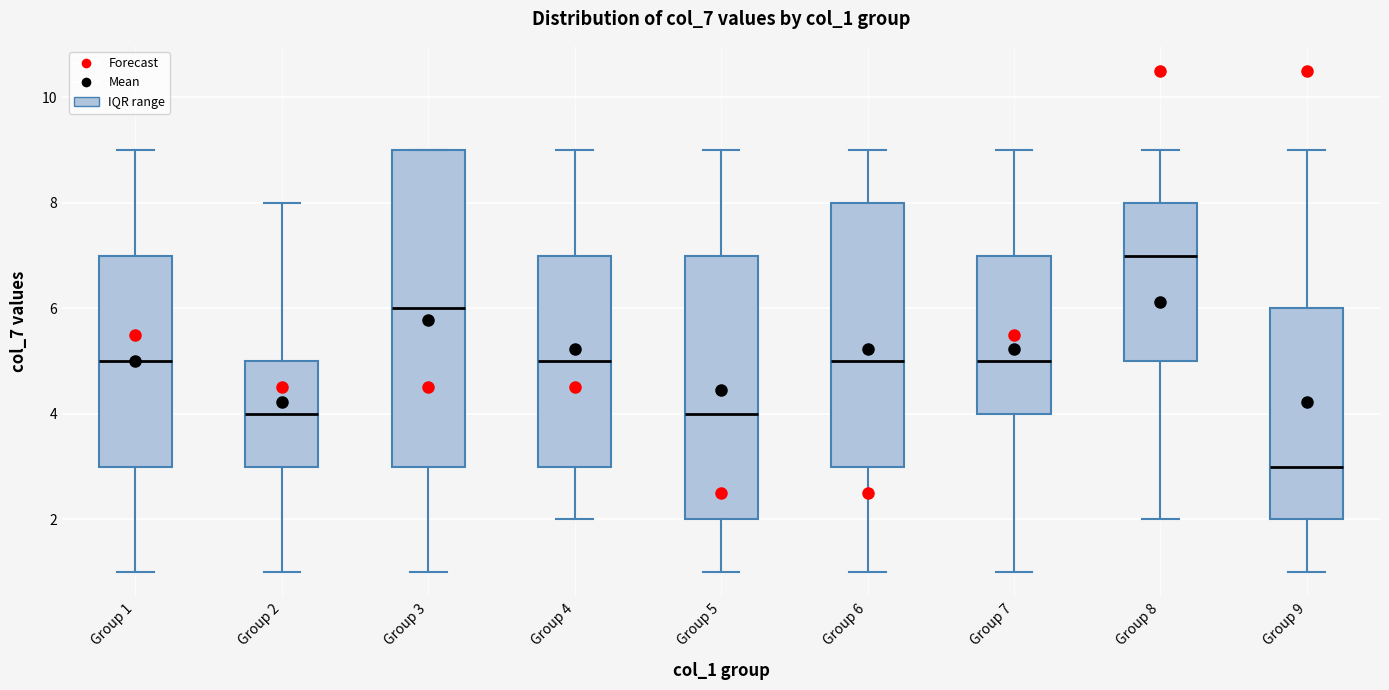

Which box's median line is the highest?

Group 8